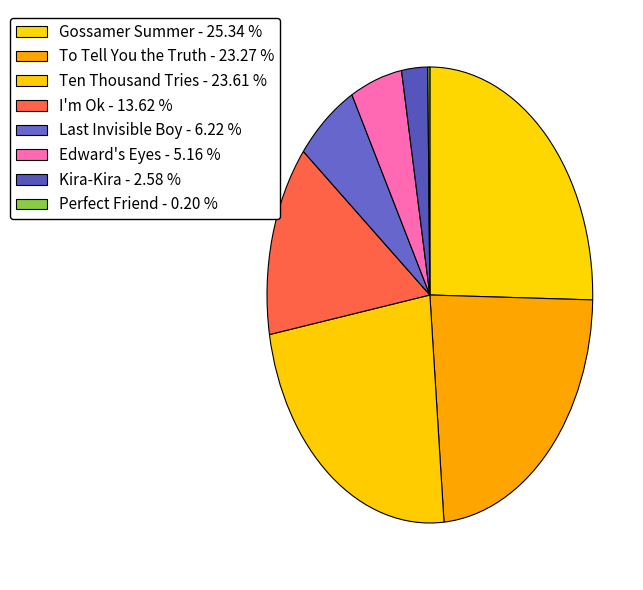

What is the largest slice in the pie chart?

Gossamer Summer